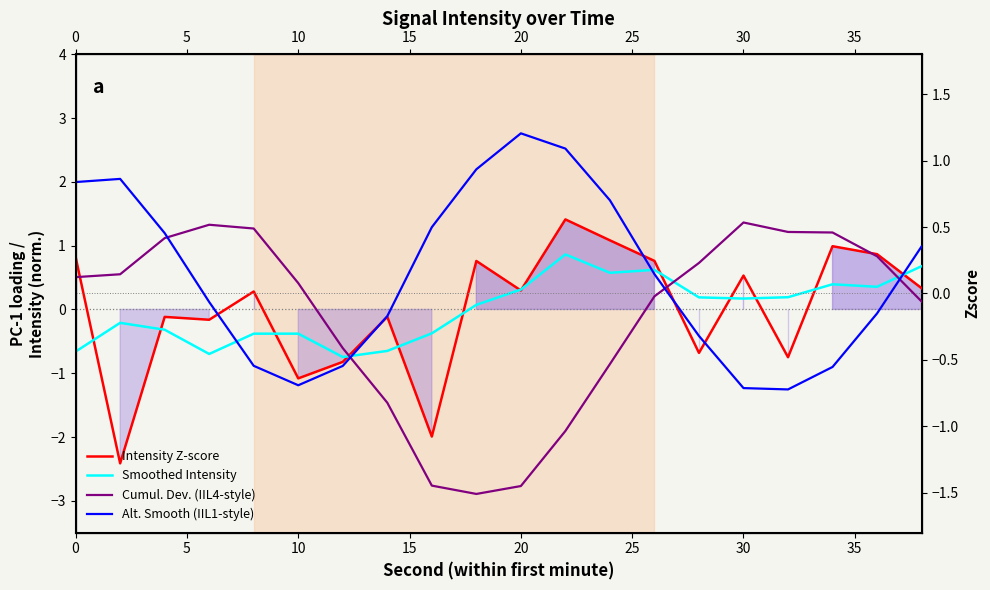

Reading left to right, transcribe all the data shown in this chart.

Intensity Z-score: 0.8	-2.4	-0.1	-0.2	0.3	-1.1	-0.8	-0.1	-2.0	0.8	0.3	1.4	1.1	0.8	-0.7	0.5	-0.7	1.0	0.9	0.3
Smoothed Intensity: -0.7	-0.2	-0.3	-0.7	-0.4	-0.4	-0.7	-0.7	-0.4	0.1	0.3	0.9	0.6	0.6	0.2	0.2	0.2	0.4	0.4	0.7
Cumul. Dev. (IIL4-style): 0.1	0.1	0.4	0.5	0.5	0.1	-0.4	-0.8	-1.4	-1.5	-1.4	-1.0	-0.5	-0.0	0.2	0.5	0.5	0.5	0.3	-0.1
Alt. Smooth (IIL1-style): 0.8	0.9	0.5	-0.1	-0.5	-0.7	-0.5	-0.2	0.5	0.9	1.2	1.1	0.7	0.1	-0.3	-0.7	-0.7	-0.6	-0.1	0.4